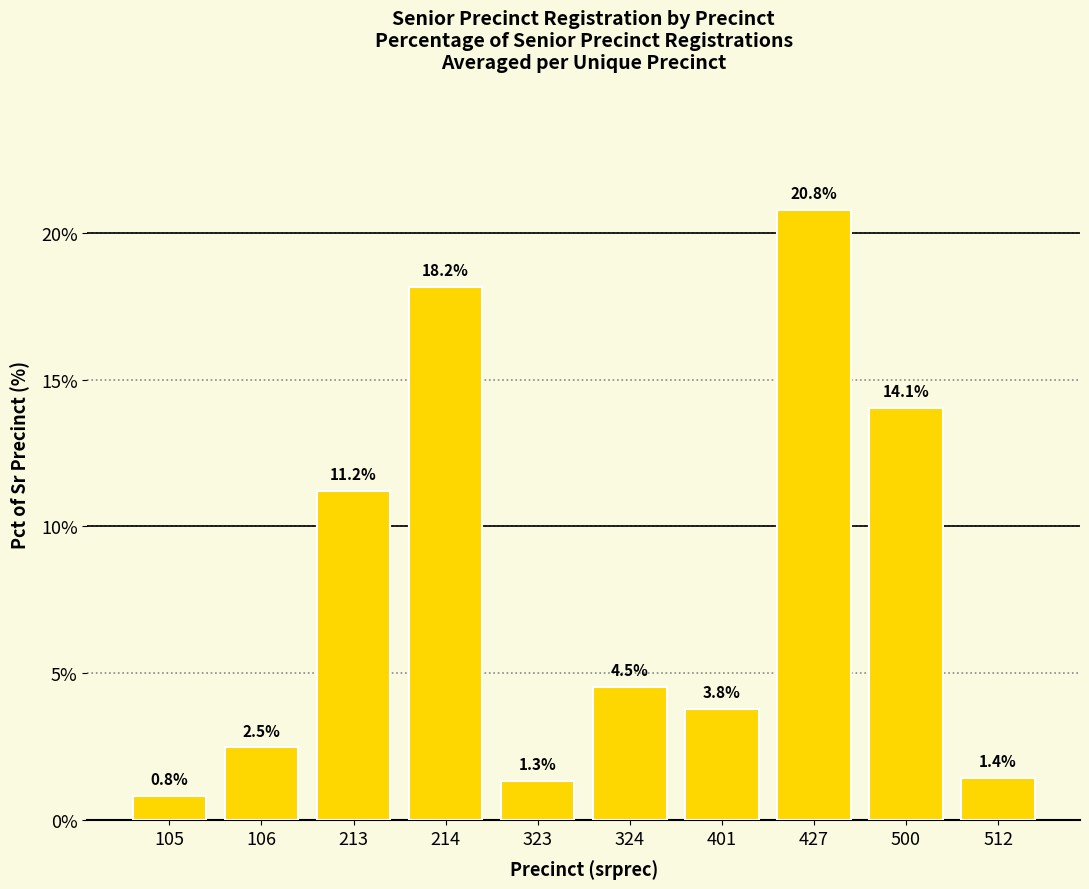

What is the smallest value displayed?

0.8